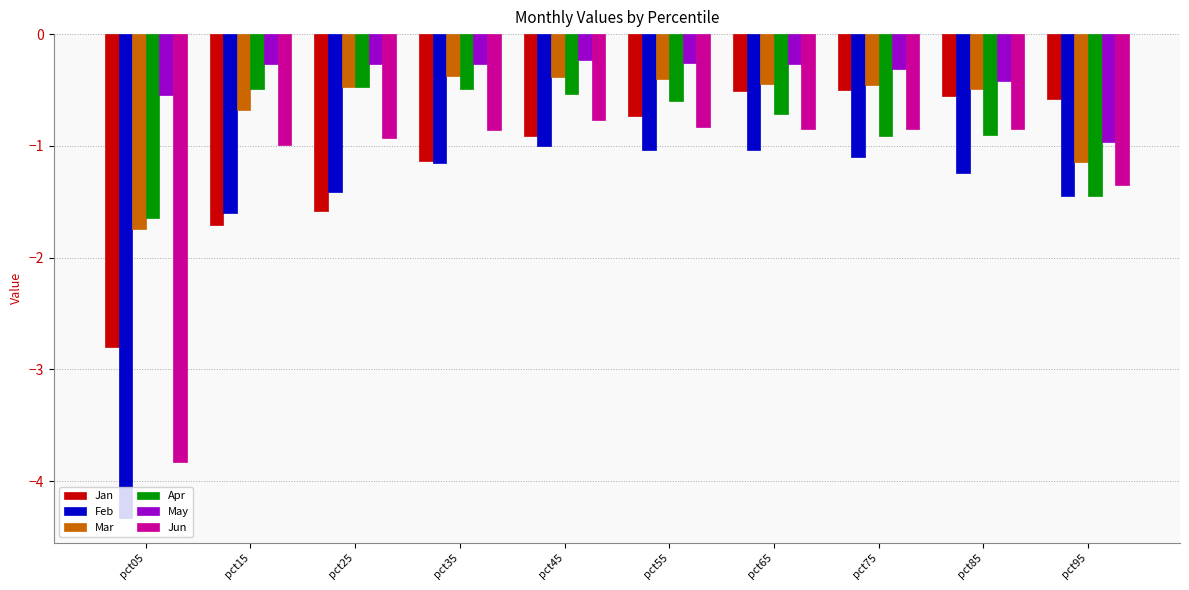

The May series shows -0.2 at pct45. True or false?

True